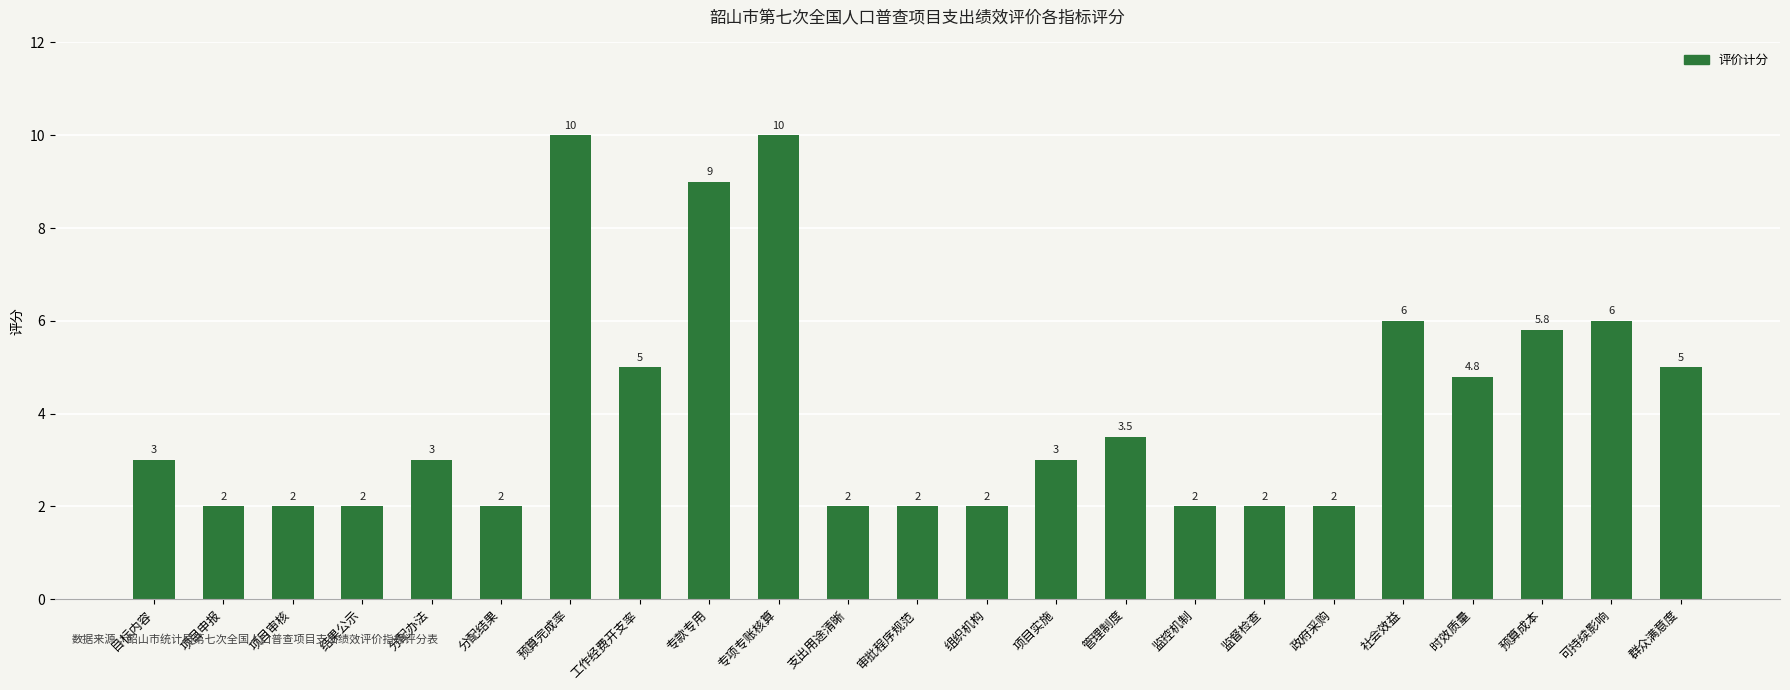

Read the value at 分配结果.

2.0